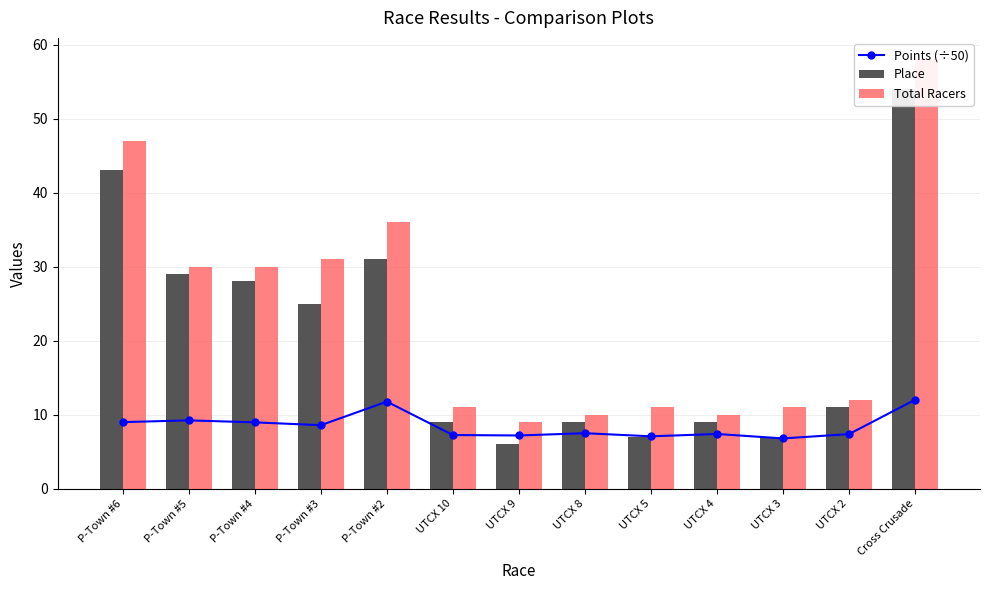

Is it true that Total Racers equals 36.0 at P-Town #2?

True